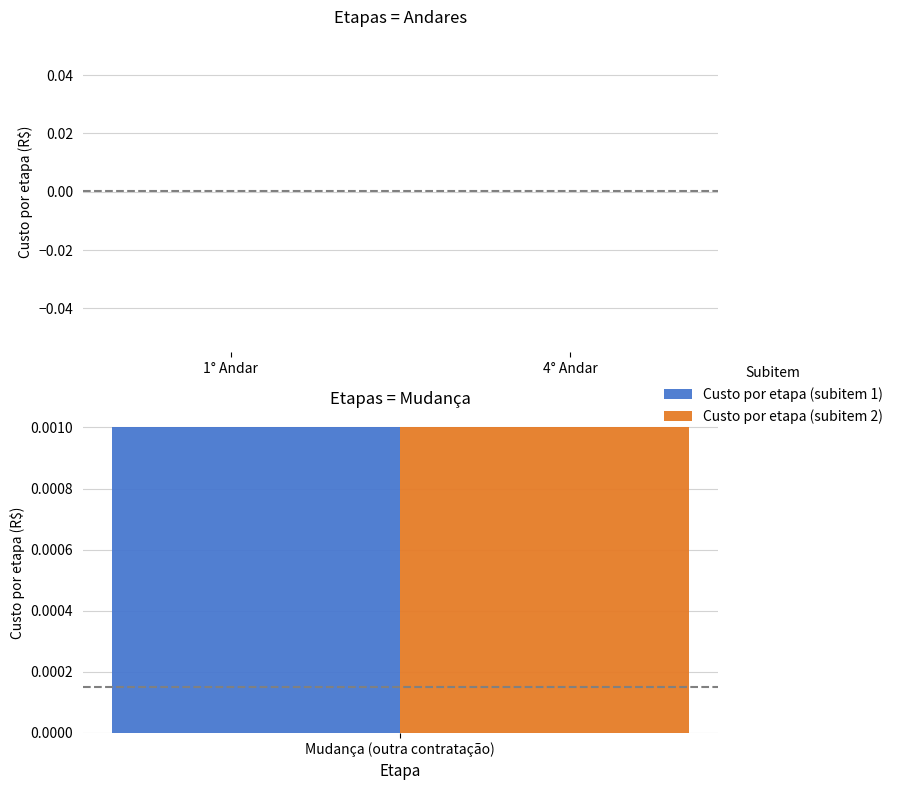

What is the label of the 3rd bar from the left?

Mudança (outra contratação)